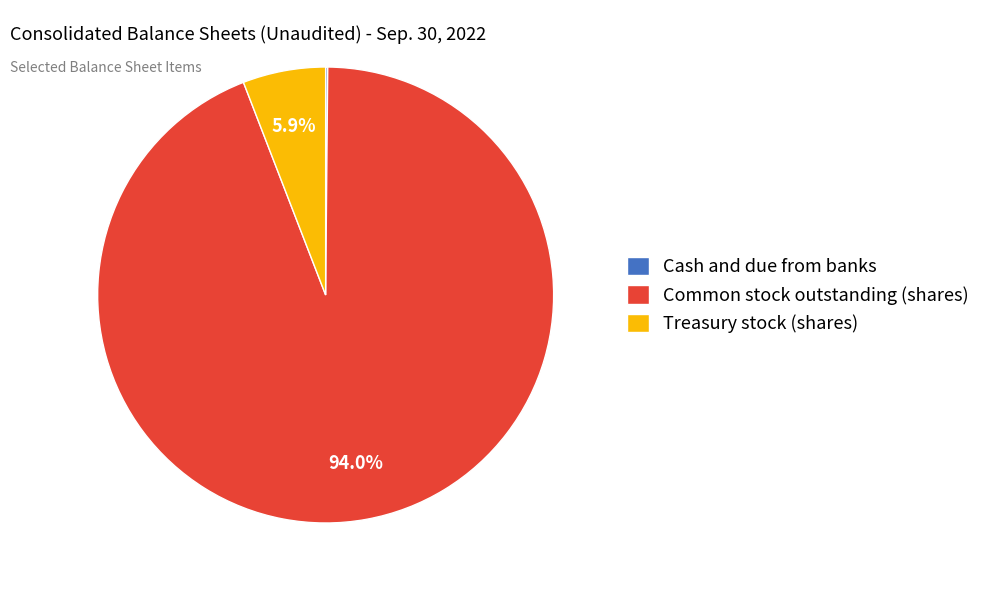

Which slice is the largest?

Common stock outstanding (shares)